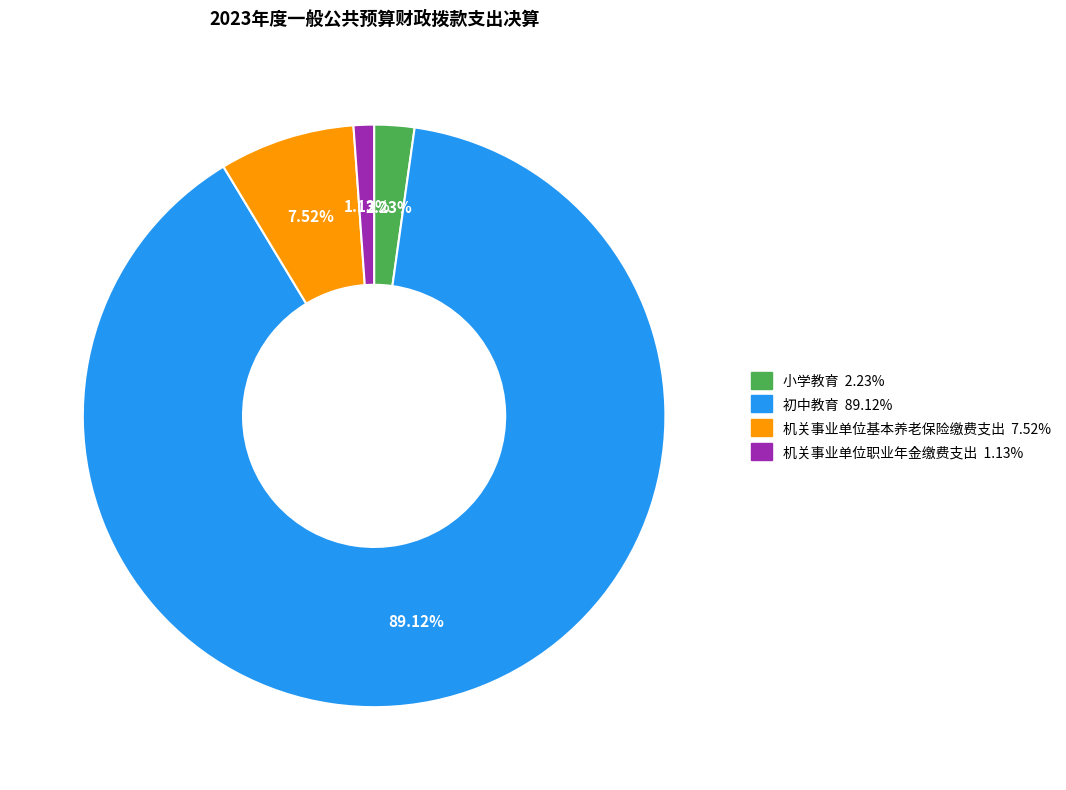

What is the smallest slice in the pie chart?

机关事业单位职业年金缴费支出